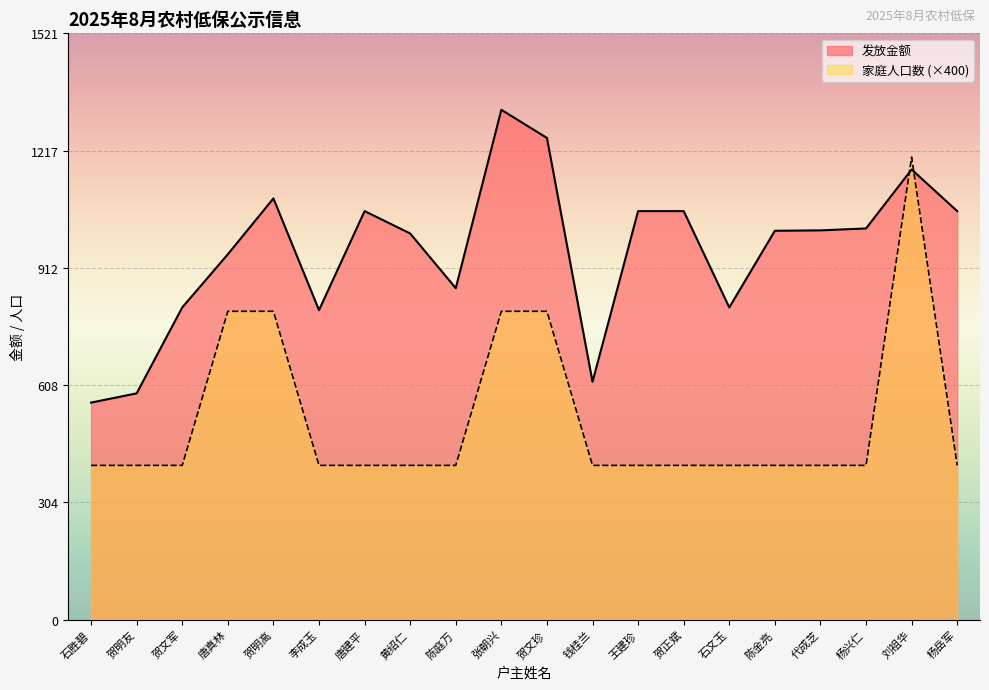

List the series in order of their peak value, lowest first.

家庭人口数 (×400), 发放金额